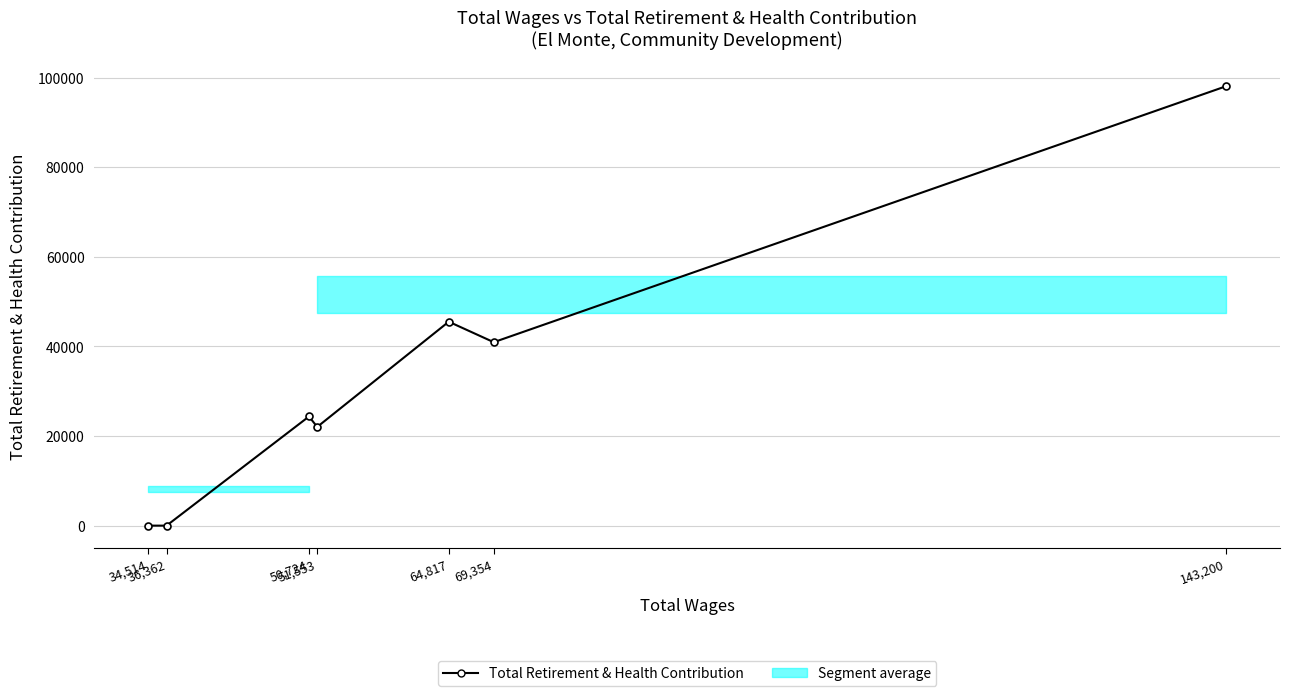

True or false: the data shows 98057 at 143,200.

True